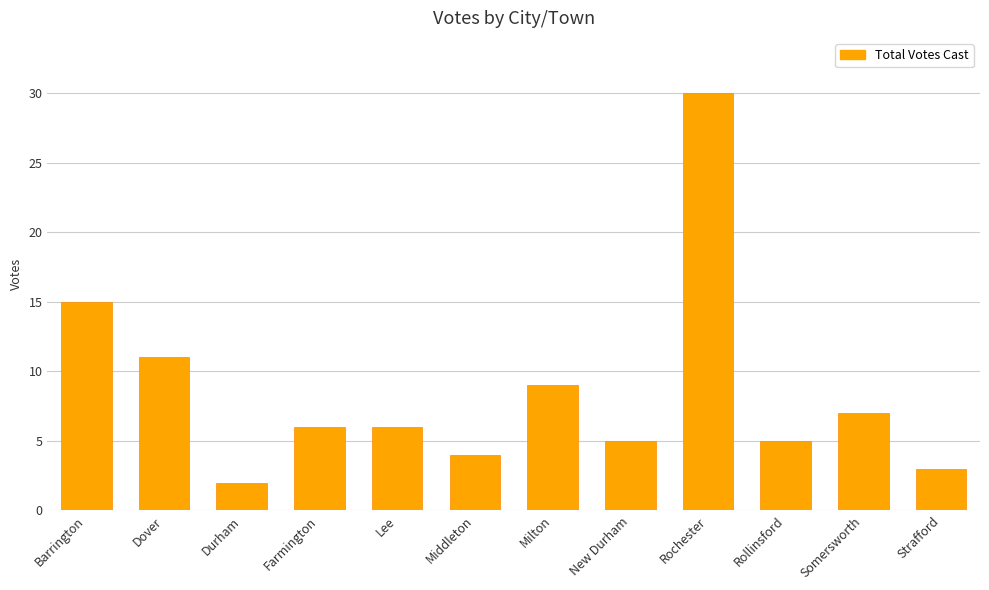

What is the sum of the values at Rochester and Strafford?

33